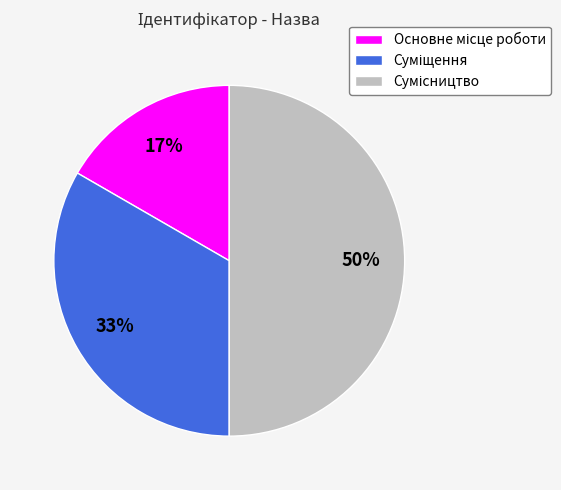

To the nearest percent, what is the difference between the largest and smallest slice percentages?

33%